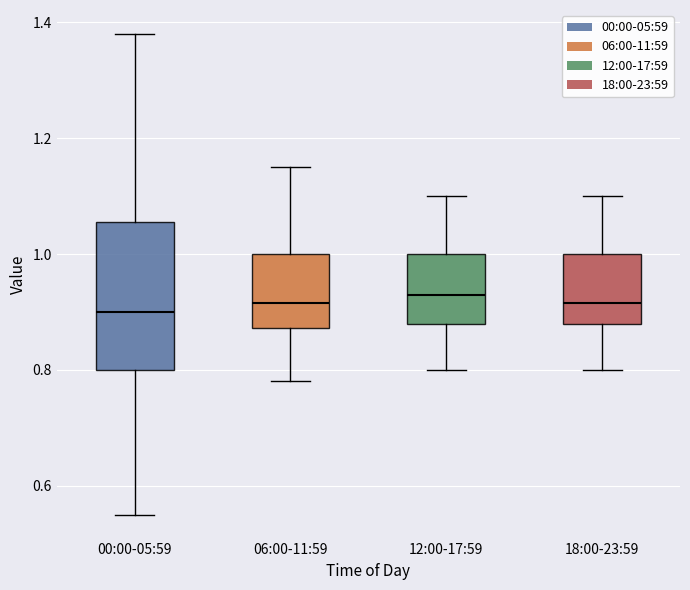

Reading left to right, transcribe this box plot: for each box, give where its median line is, the range the box spans, and where its two whiskers end, as read against the y-axis. The values are not printed on the chart, so give them approximately, as read against the axis.

00:00-05:59: median 0.90, box 0.80 to 1.06, whiskers 0.56 to 1.38
06:00-11:59: median 0.92, box 0.88 to 1.00, whiskers 0.78 to 1.16
12:00-17:59: median 0.94, box 0.88 to 1.00, whiskers 0.80 to 1.10
18:00-23:59: median 0.92, box 0.88 to 1.00, whiskers 0.80 to 1.10